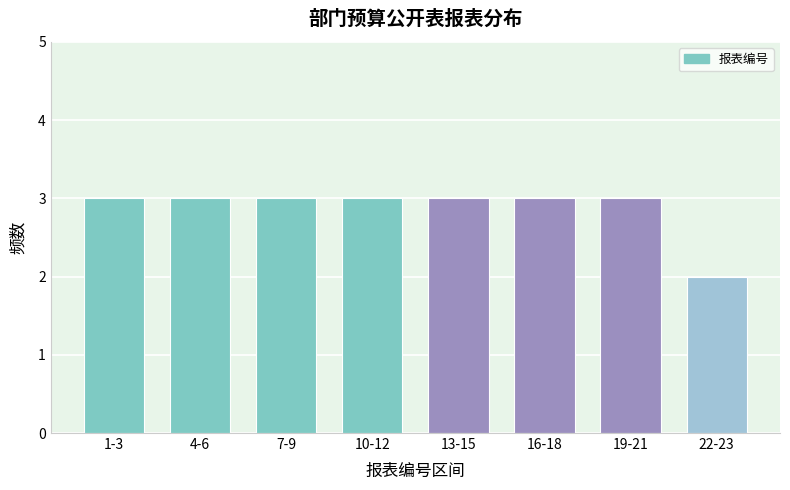

Reading left to right, list all the values displayed in this chart.

1-3=3	4-6=3	7-9=3	10-12=3	13-15=3	16-18=3	19-21=3	22-23=2